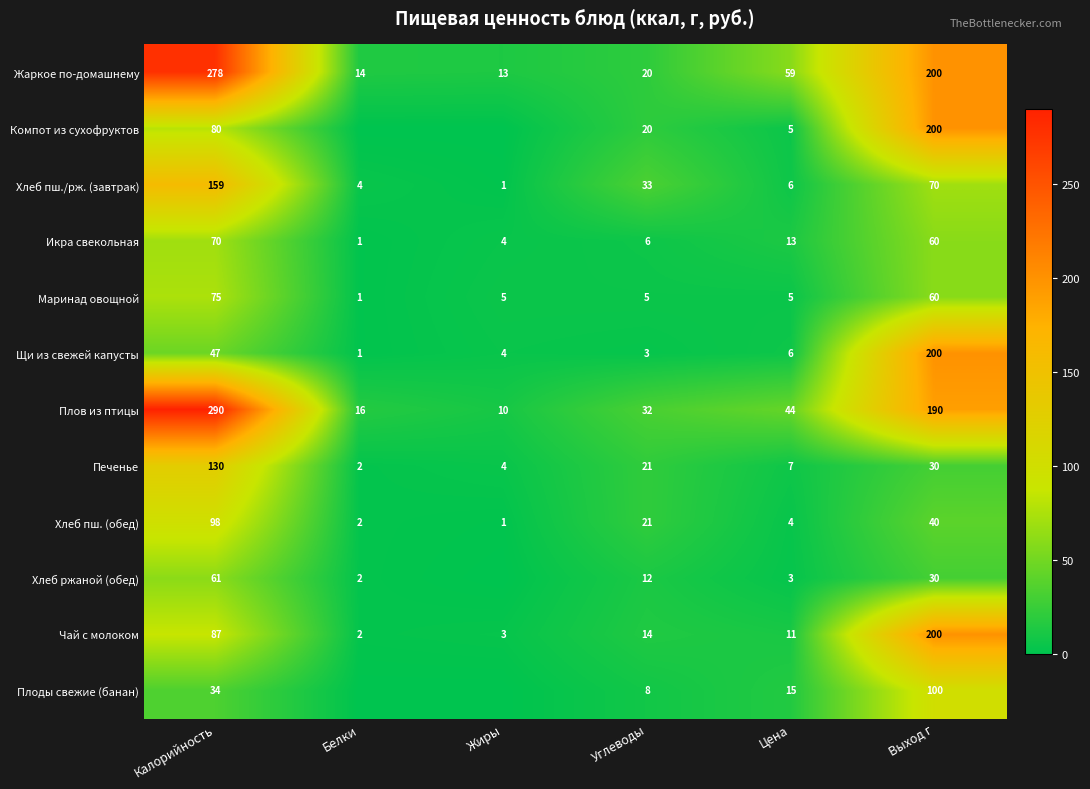

What is the difference between the maximum and minimum values in the Чай с молоком series?

198